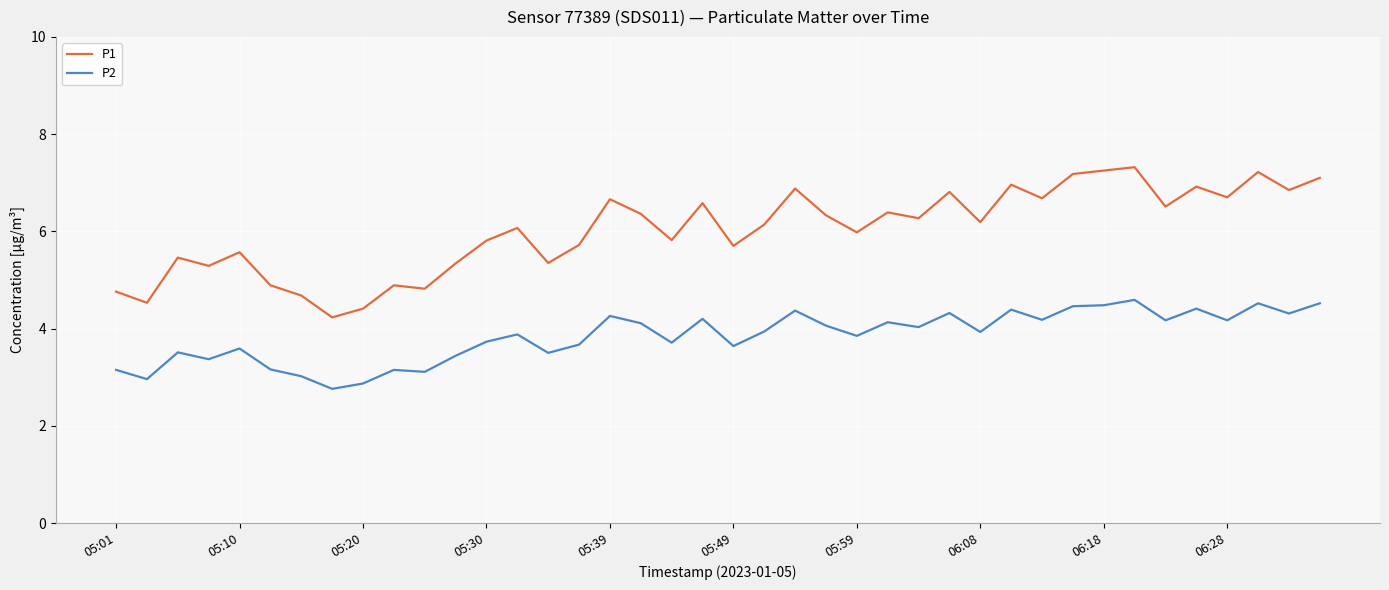

Which series has the largest range (max minus min)?

P1